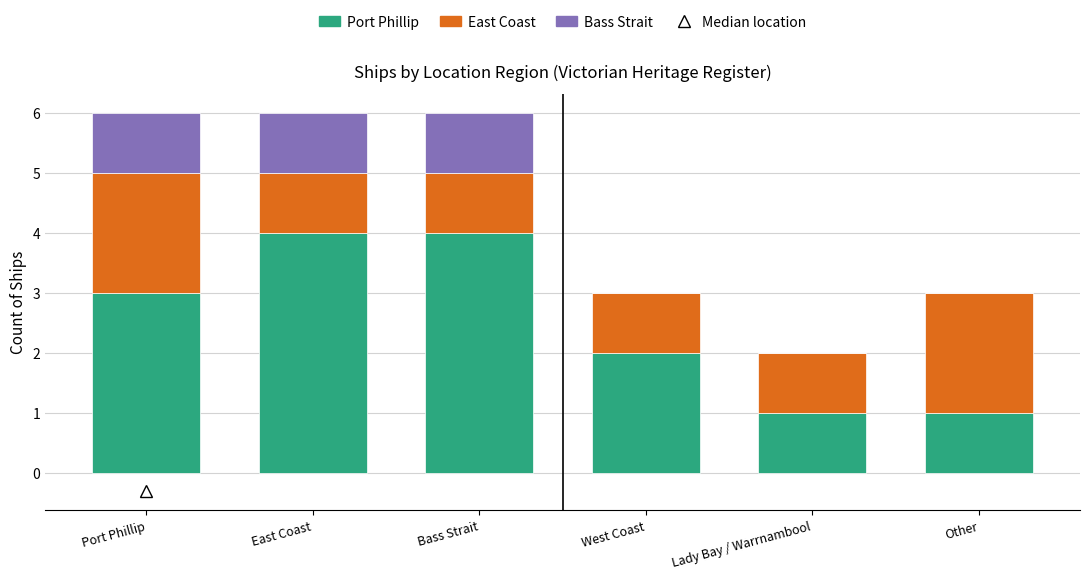

How many Port Phillip values are between 1 and 4?

6